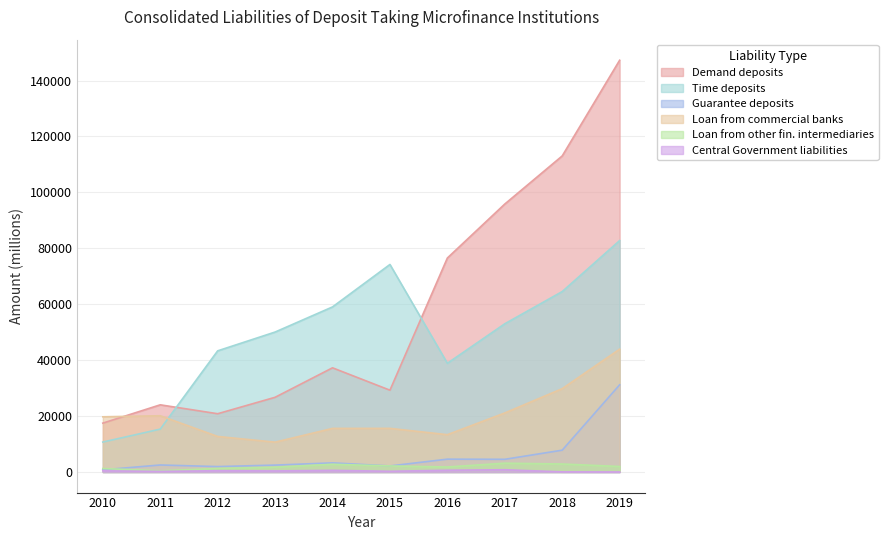

At which category does the chart reach its peak across all series?

2019